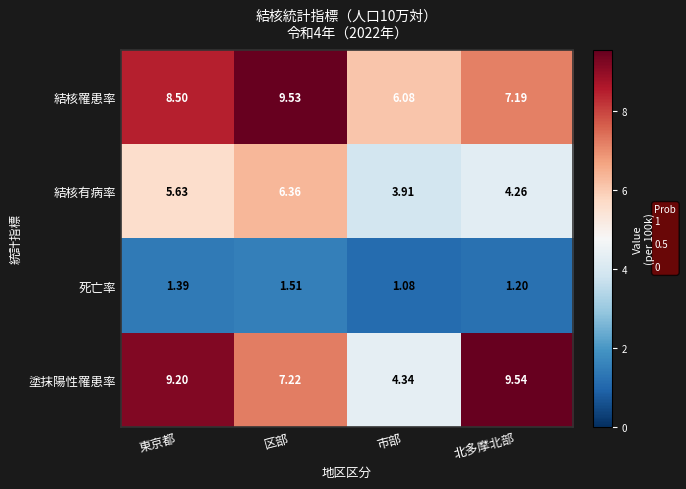

Which series has the largest total across all categories?

結核罹患率